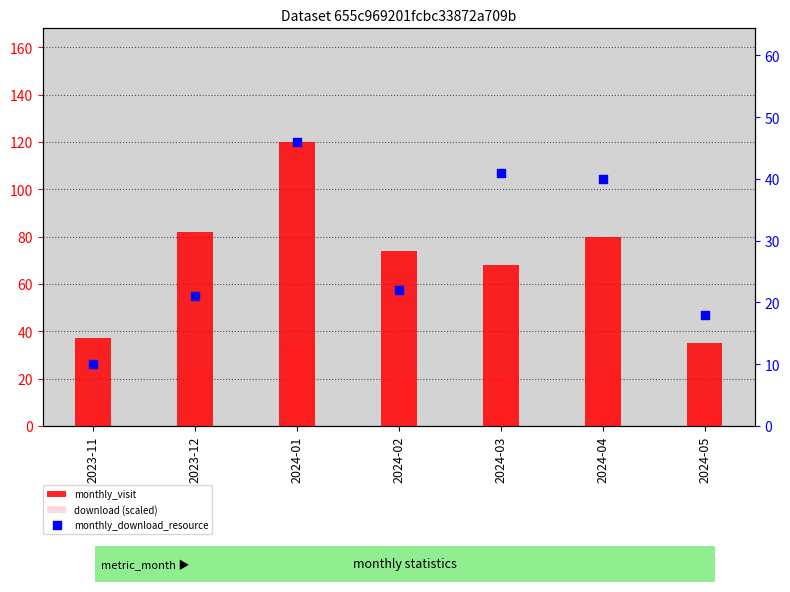

Is the value of download (scaled) at 2024-01 greater than the value of monthly_download_resource at 2024-01?

No